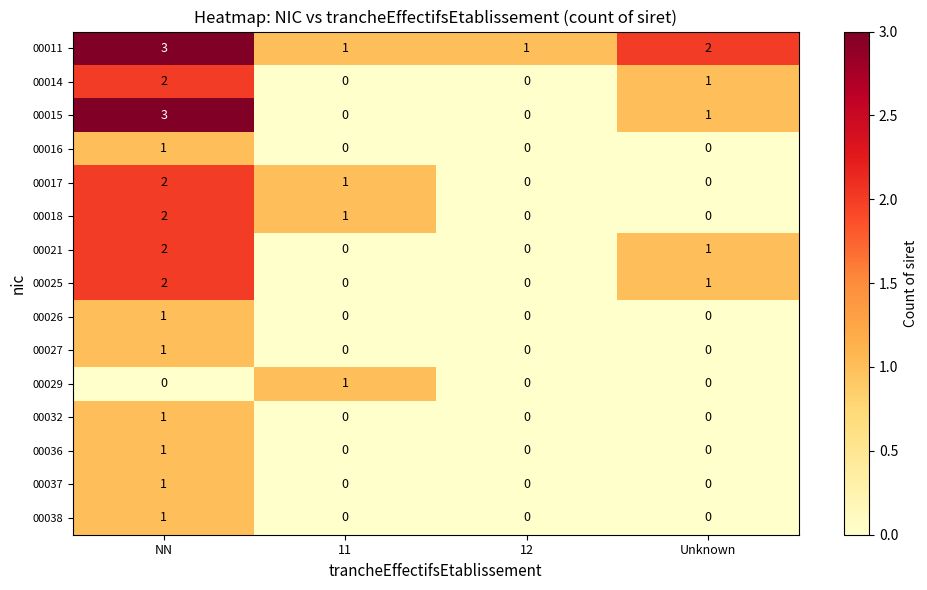

True or false: 00017 has a value of 1 at 12.

False